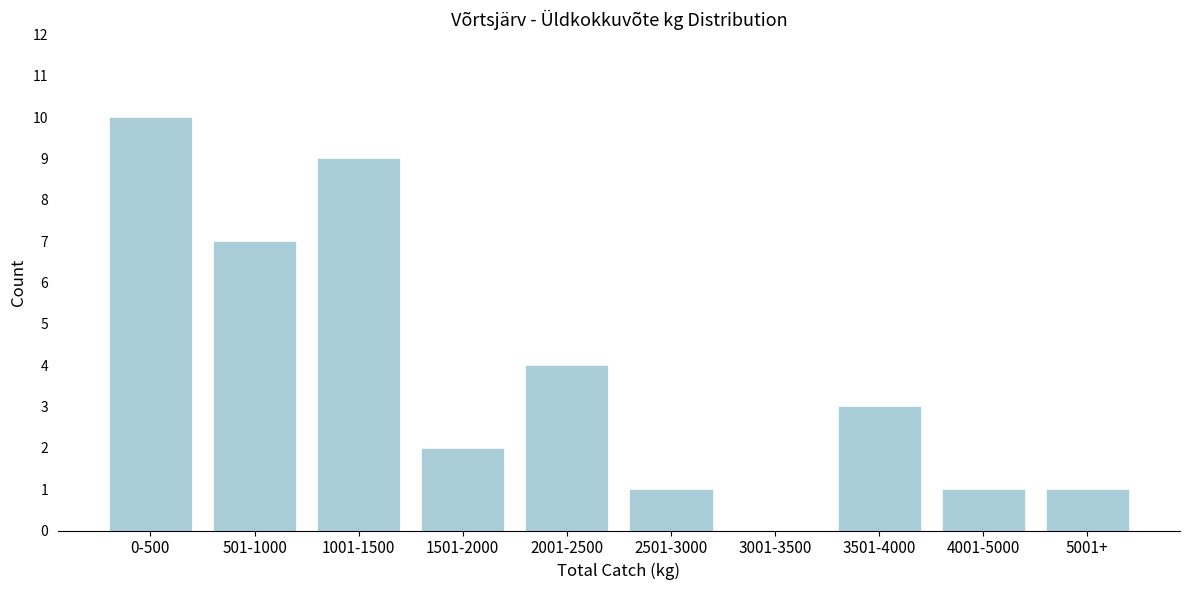

Reading right to left, what are all the values shown in this chart?

5001+=1	4001-5000=1	3501-4000=3	3001-3500=0	2501-3000=1	2001-2500=4	1501-2000=2	1001-1500=9	501-1000=7	0-500=10